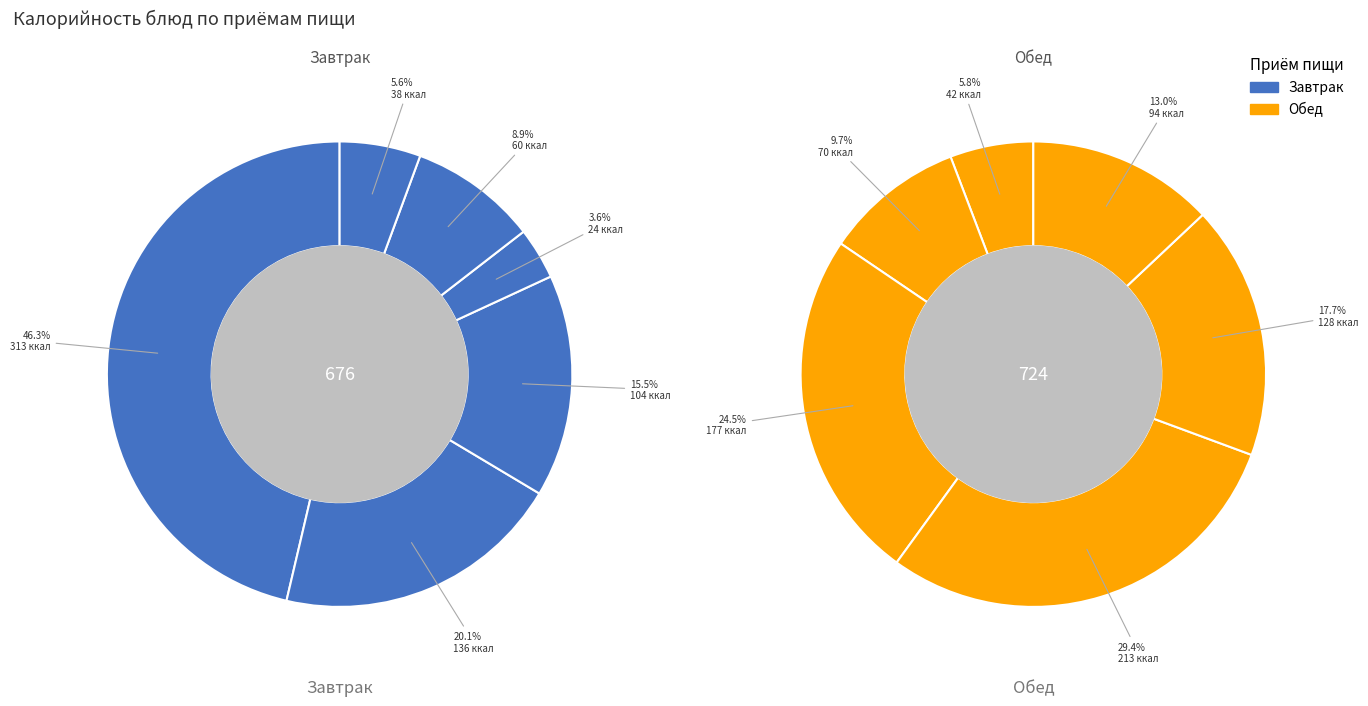

Count the number of slices in the pie.

6